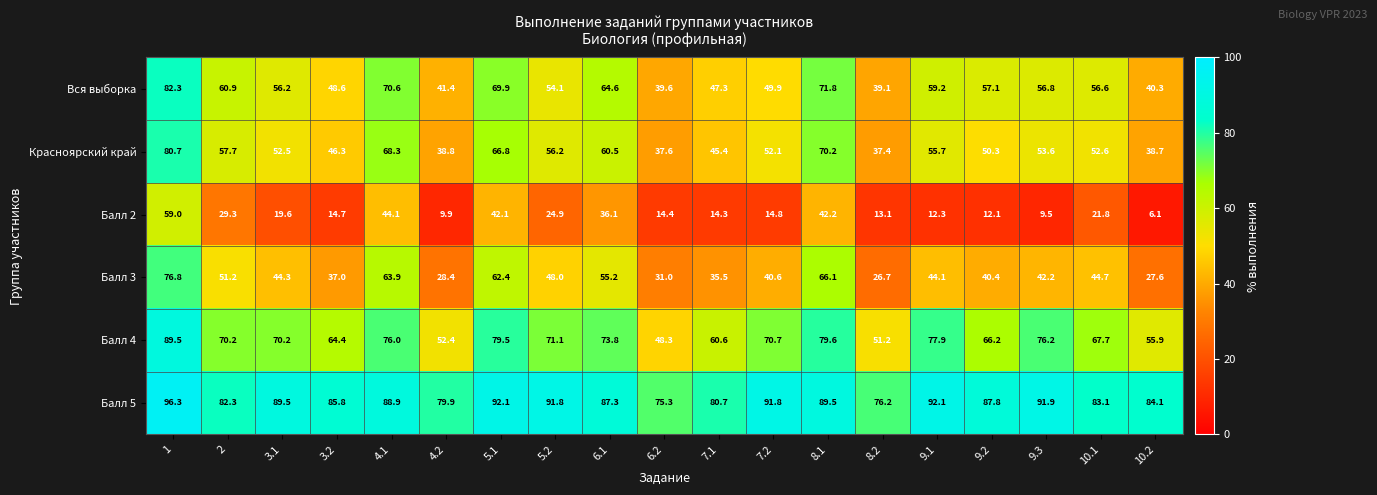

What is the difference between the highest and lowest values at 8.1?

47.3